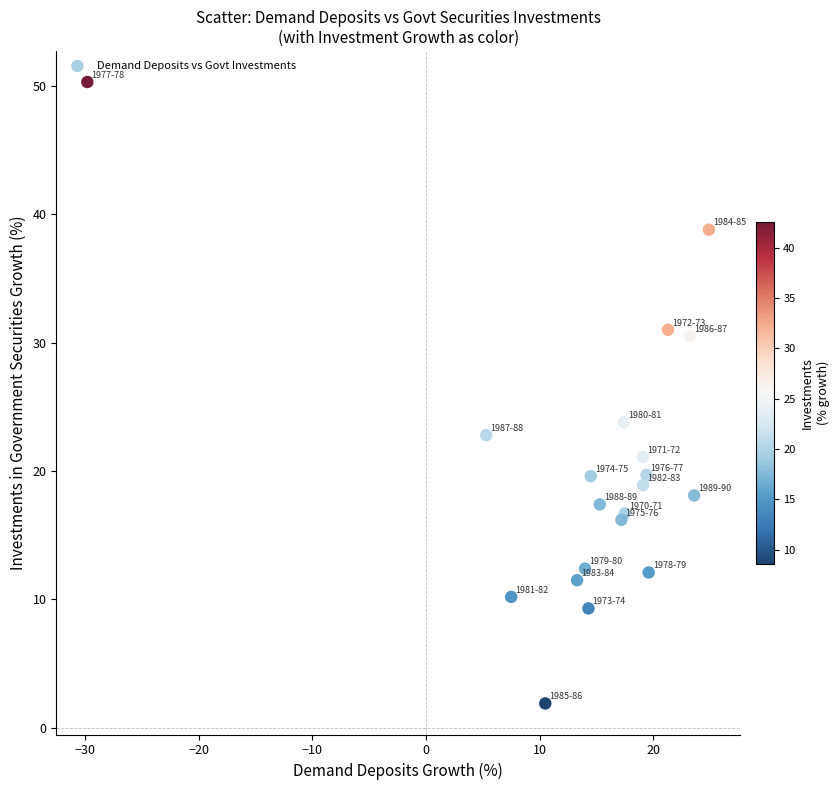

What Y value in the scatter plot is closest to 26?

23.8